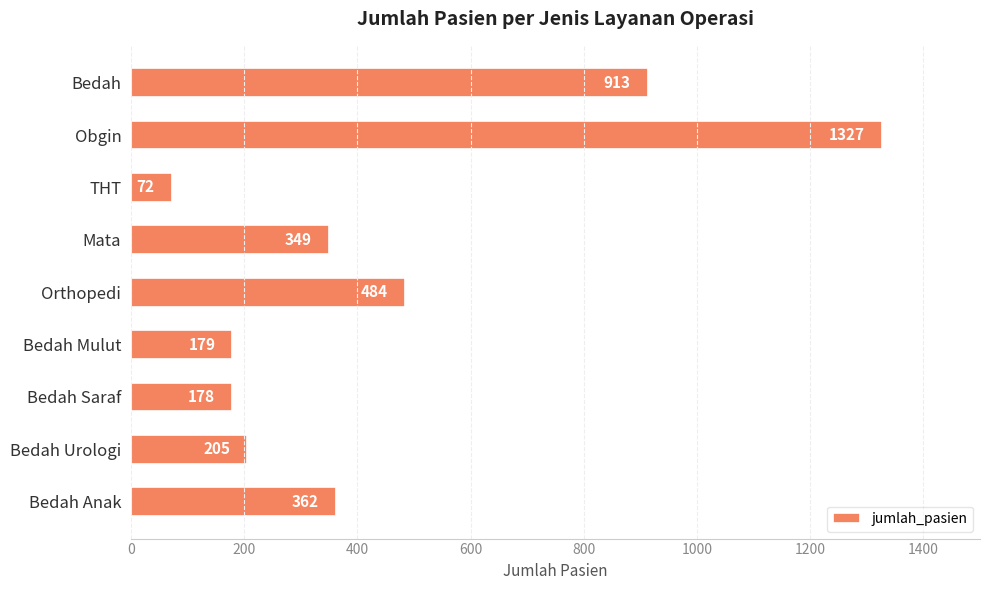

Reading bottom to top, what are all the values shown in this chart?

362	205	178	179	484	349	72	1327	913